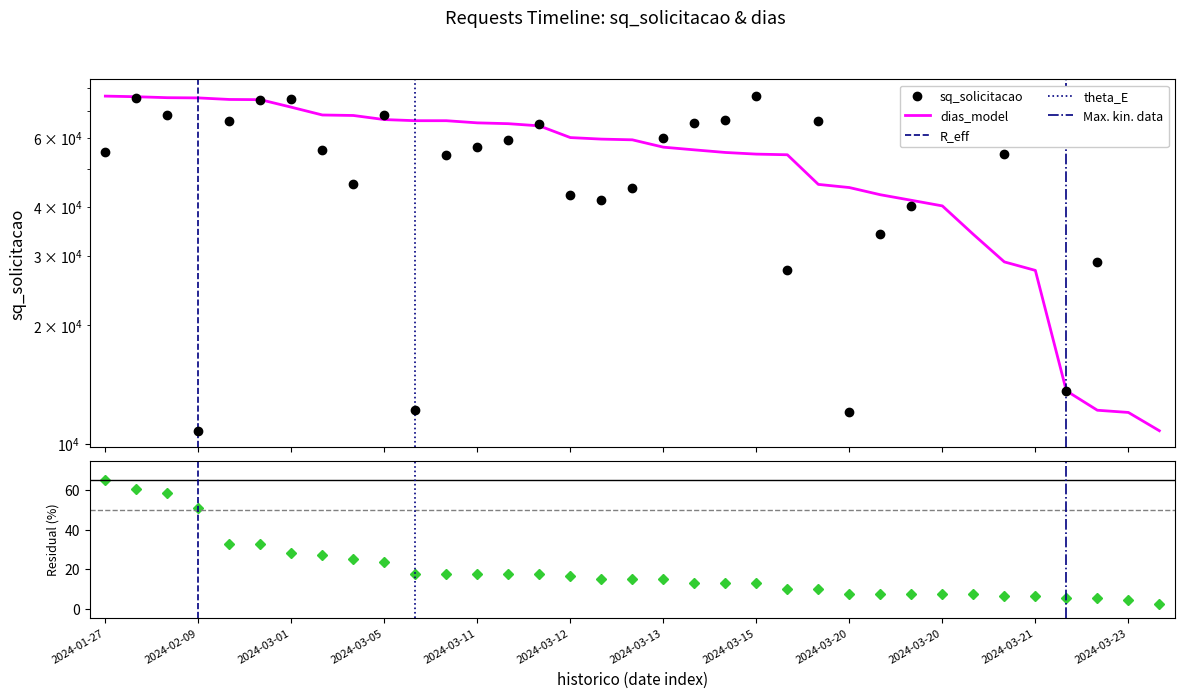

Which series has the widest spread of values?

sq_solicitacao